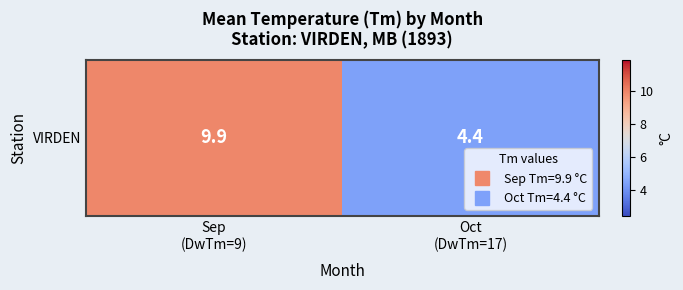

What is the sum of all values?

14.3